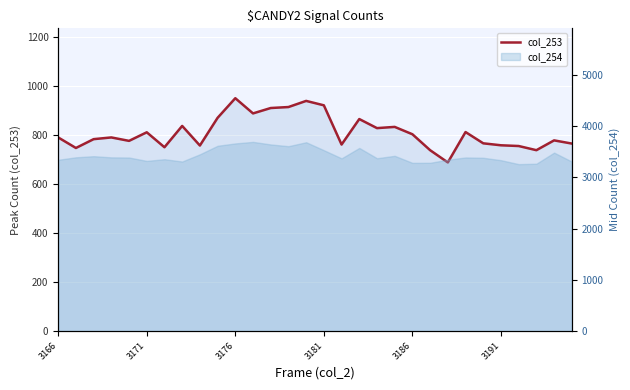

Is it true that the value at 17 is 1380?

False